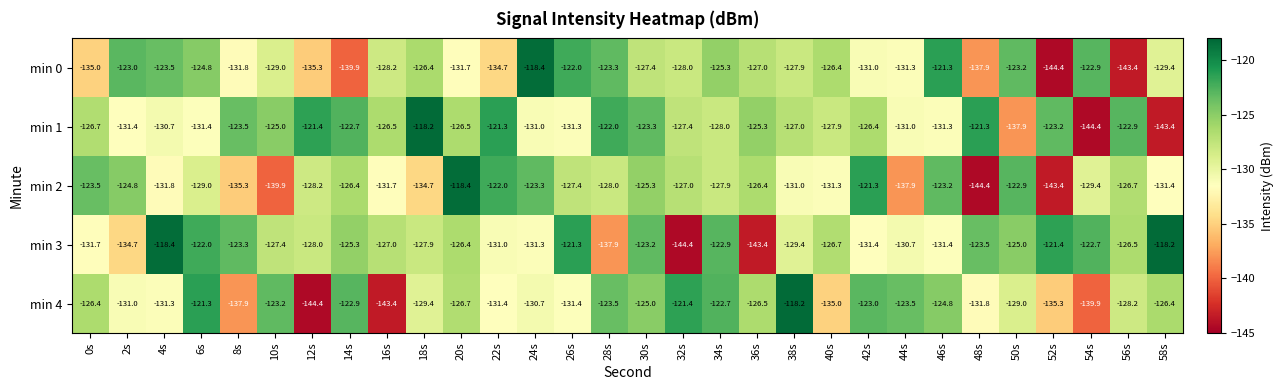

What is the average value of the min 3 series?

-127.8